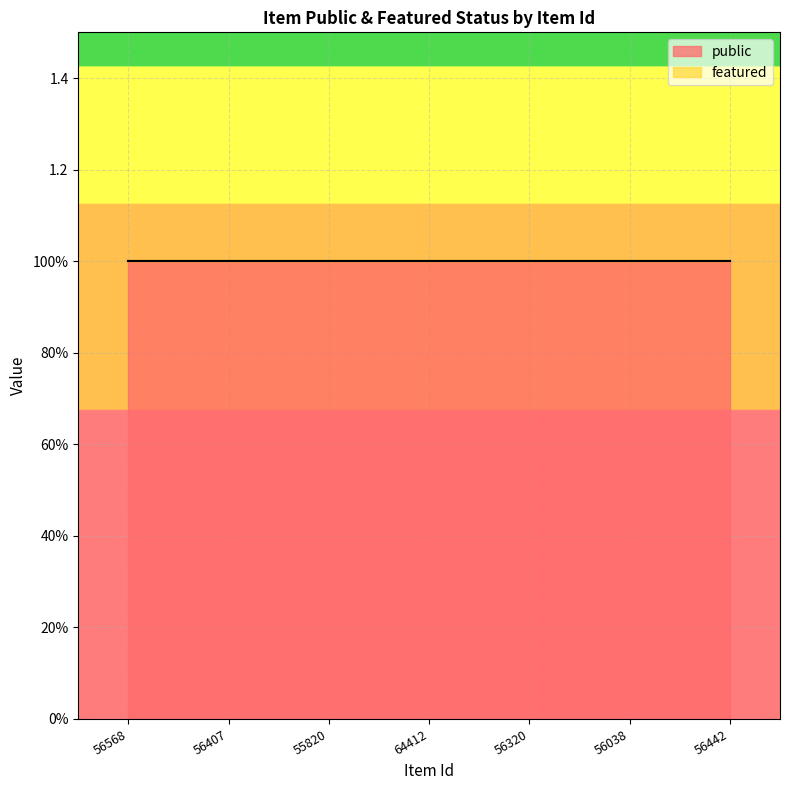

Which has a higher value, 56320 or 64412?

56320